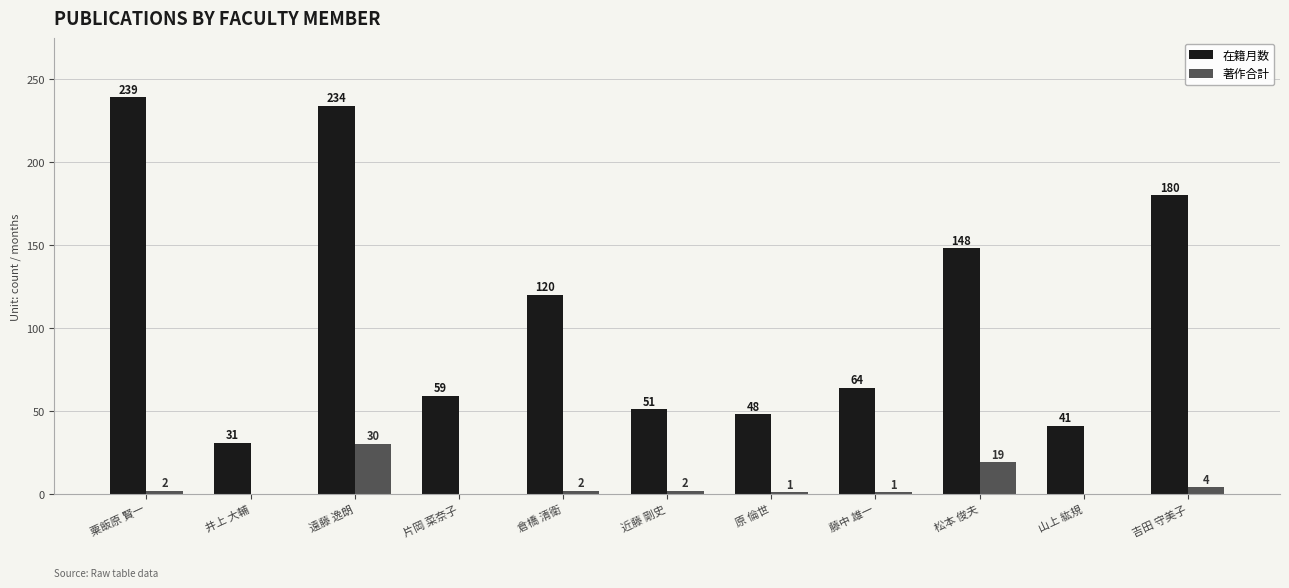

At which label is 在籍月数 closest to 135?

松本 俊夫